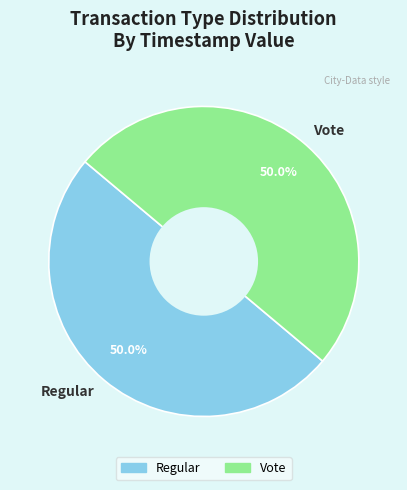

What is the ratio of the value at Vote to the value at Regular?

1.0